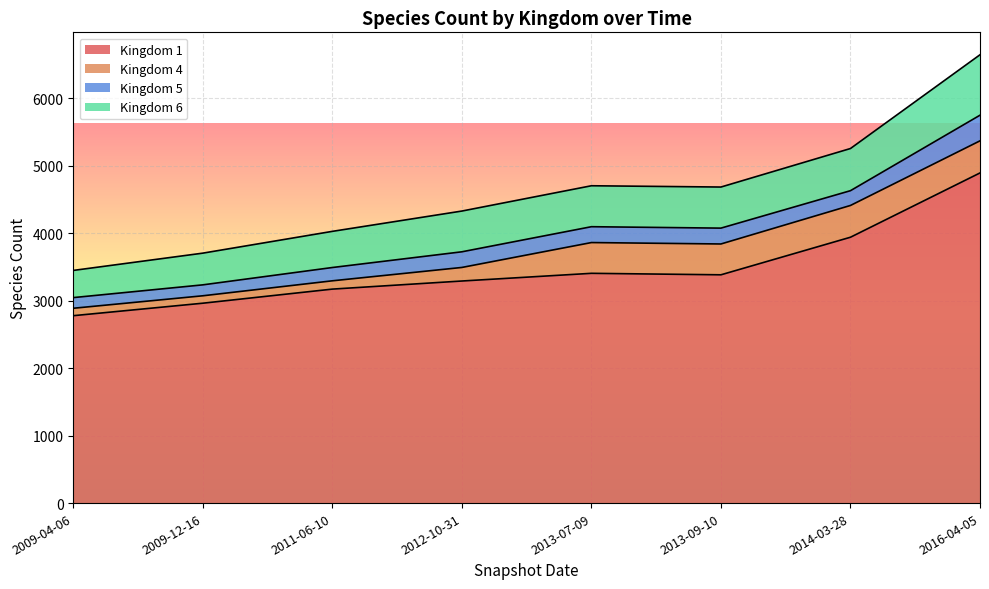

True or false: Kingdom 1 has more than 2 interior local peaks.

False